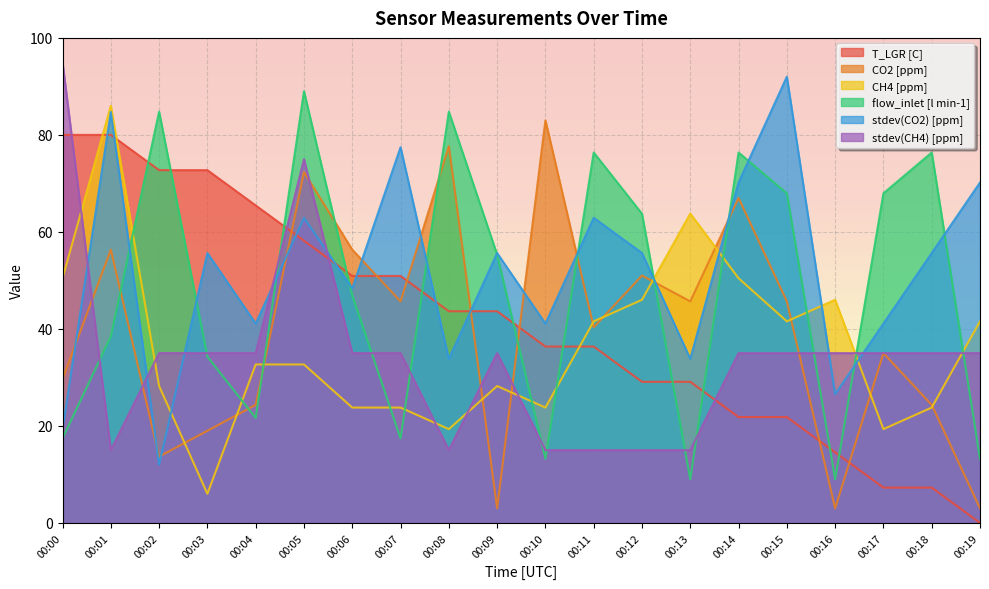

What is the difference between the maximum and second lowest values in the flow_inlet [l min-1] series?

80.0